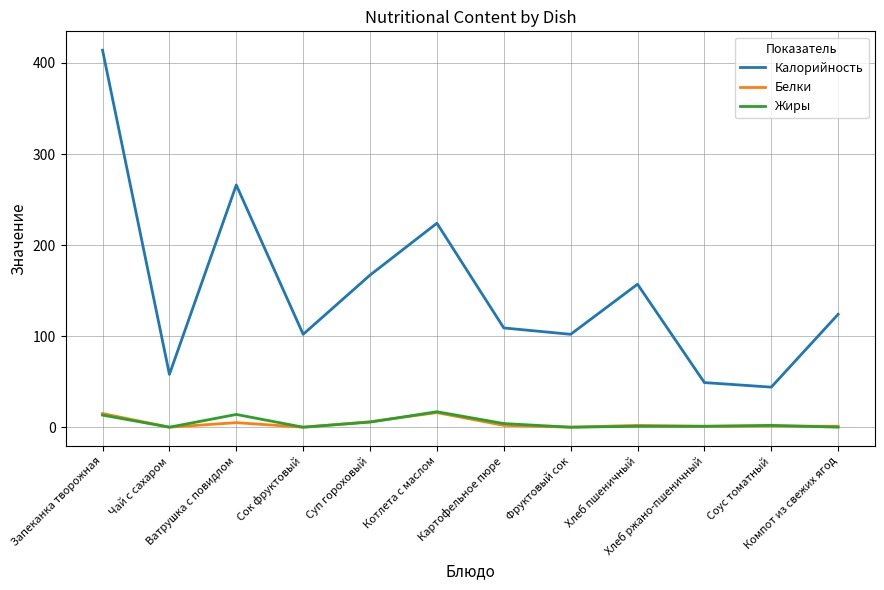

True or false: Калорийность and Жиры cross at least once.

False